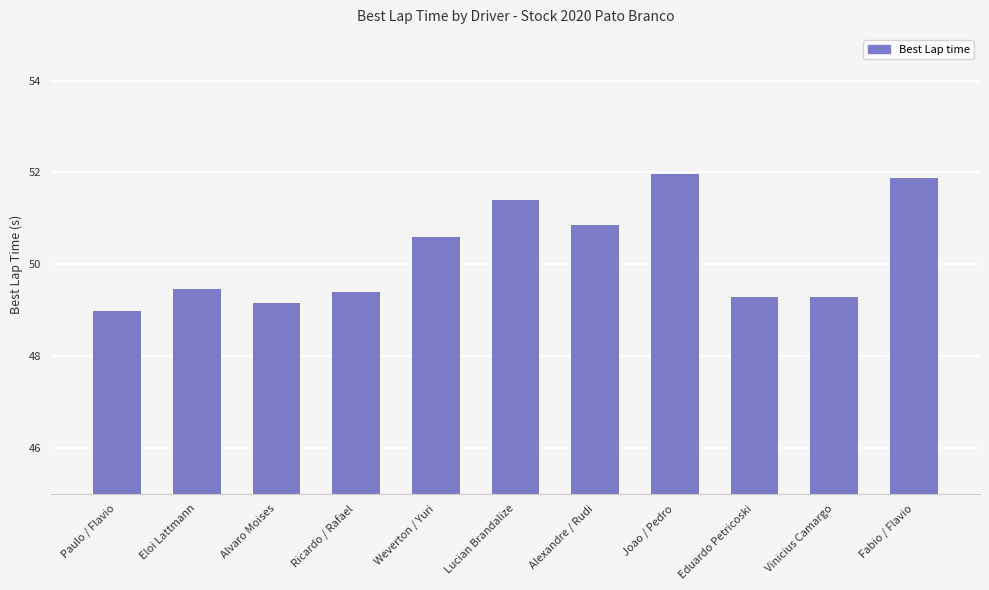

At which label does the data first exceed 49?

Eloi Lattmann